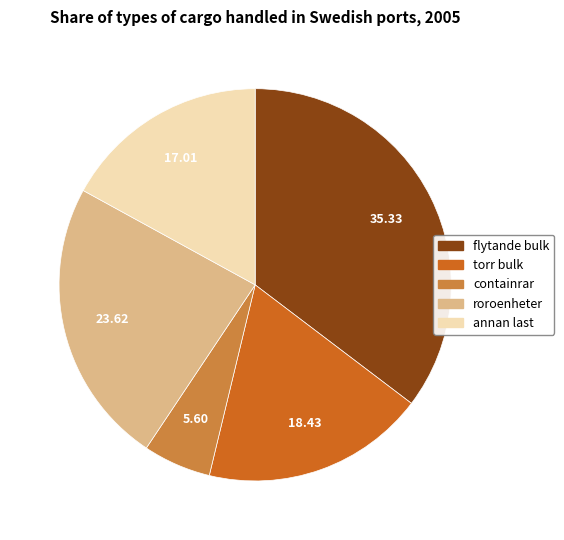

Does containrar represent more than half of the total?

No